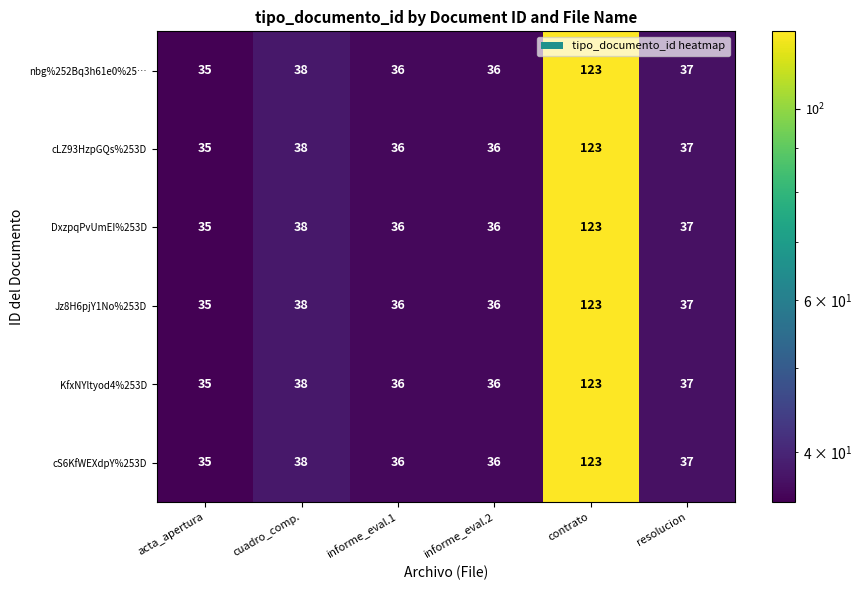

What is the smallest value displayed?

35